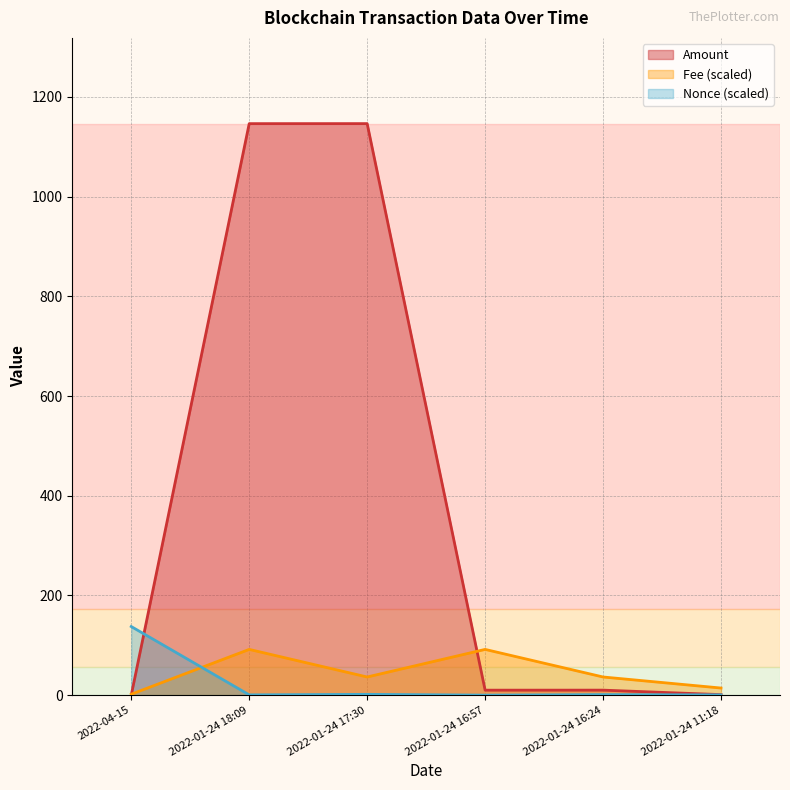

How many categories are shown in the chart?

6